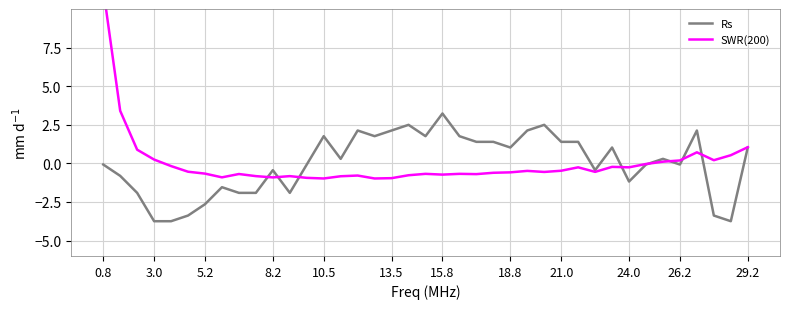

True or false: Rs has a value of 1.4 at 21.0.

True